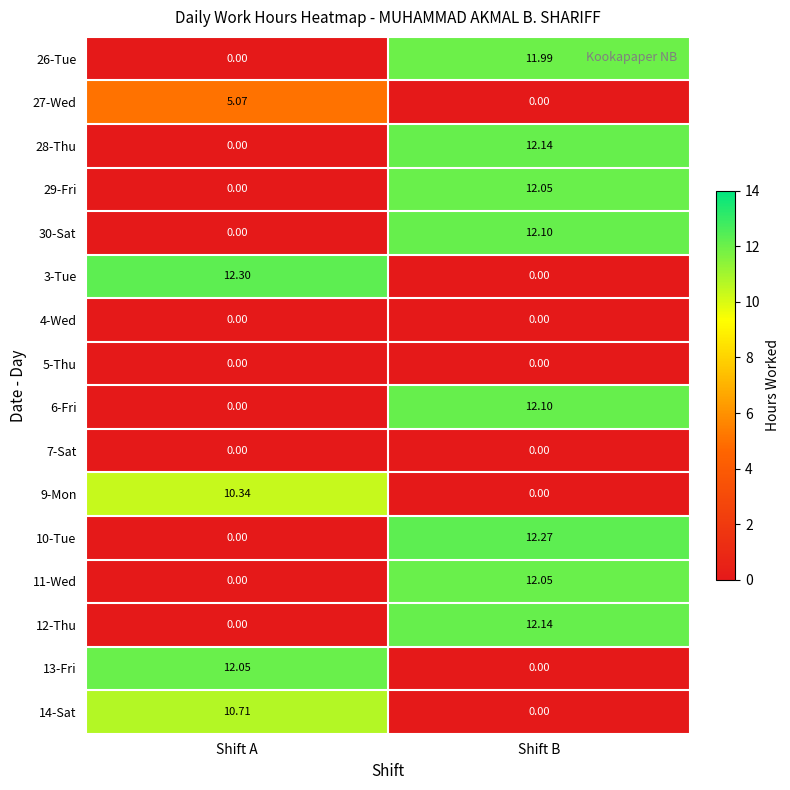

At which category is the sum across all series the highest?

Shift B